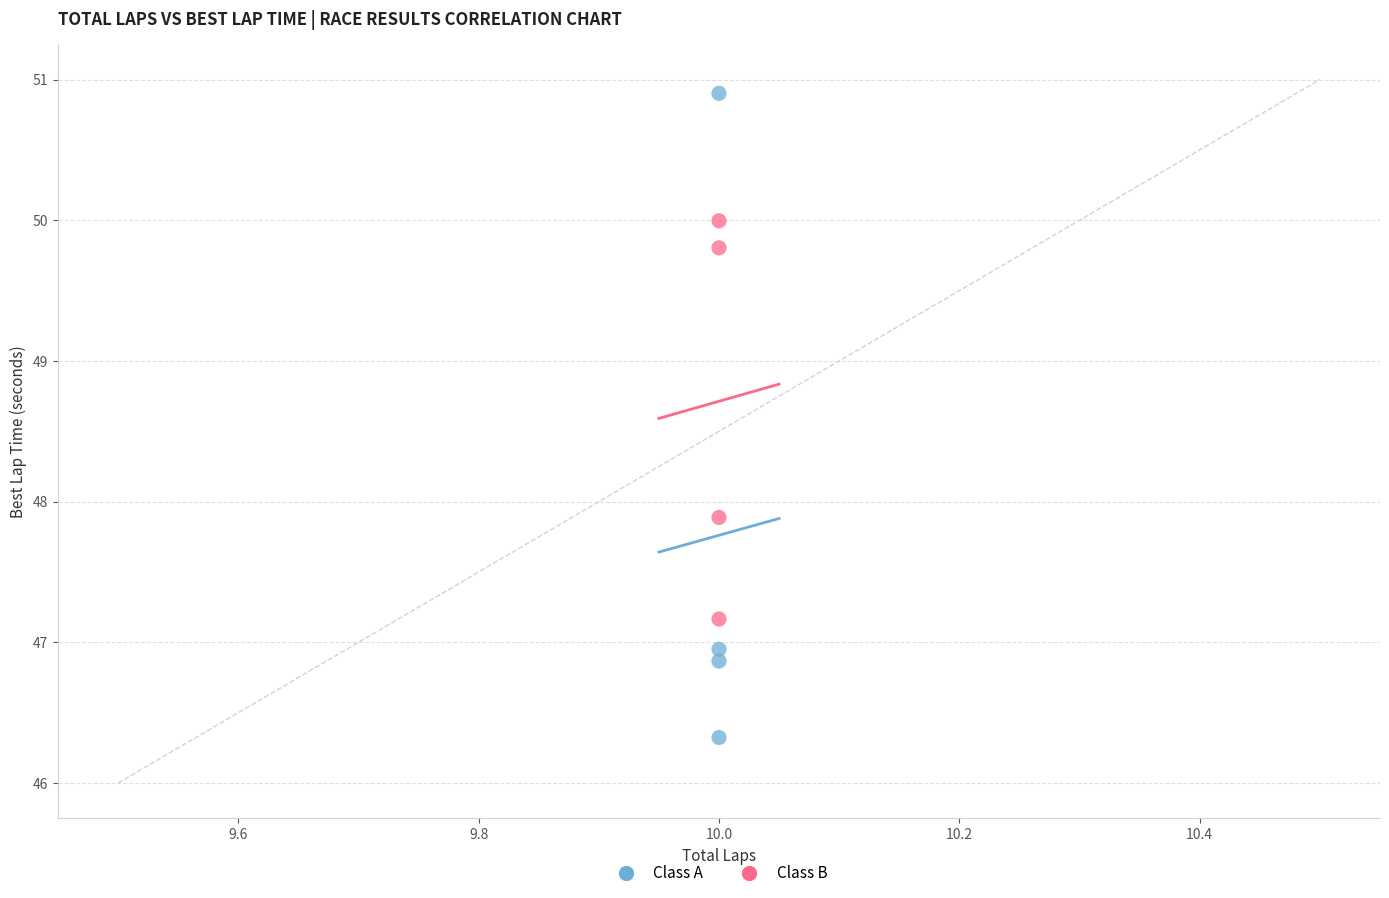

Which series has the largest Y range (max minus min)?

Class A